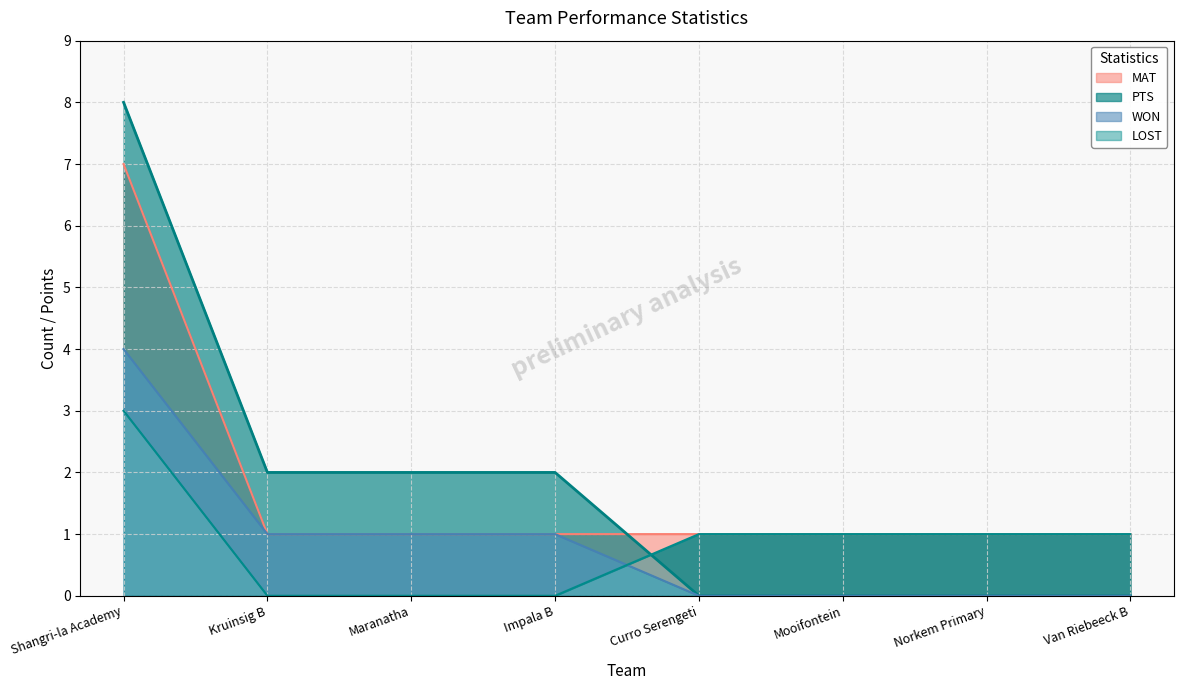

True or false: LOST has more than 0 interior local peaks.

False